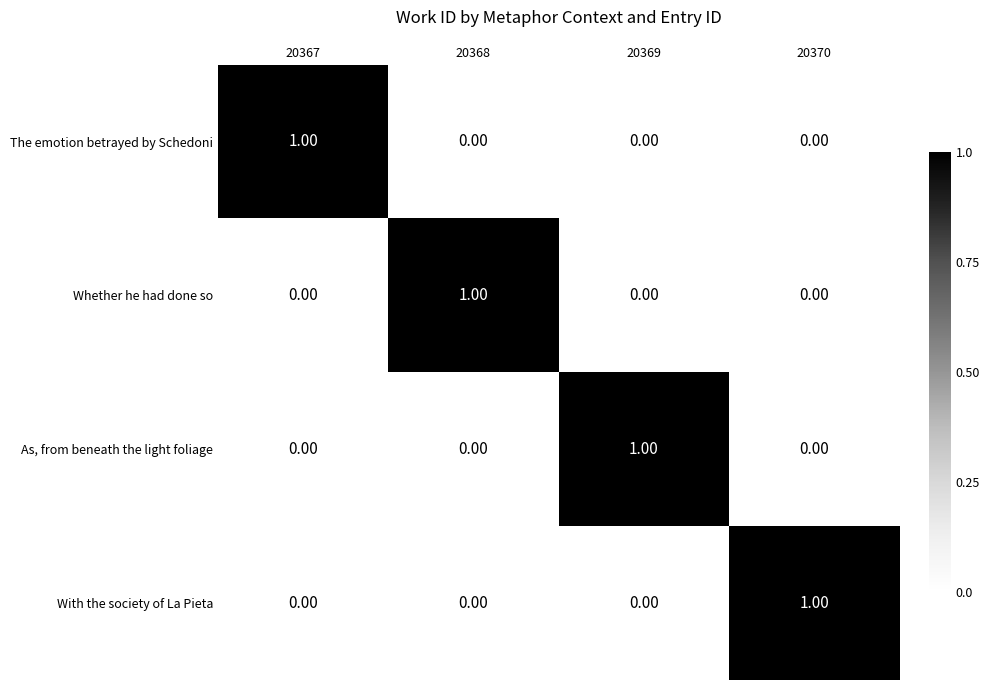

At how many categories does at least one series exceed 0?

4